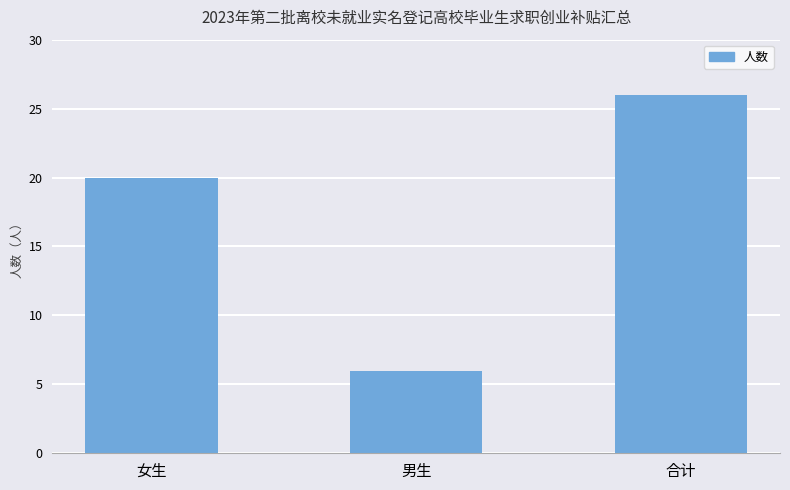

What is the label of the 3rd bar from the right?

女生